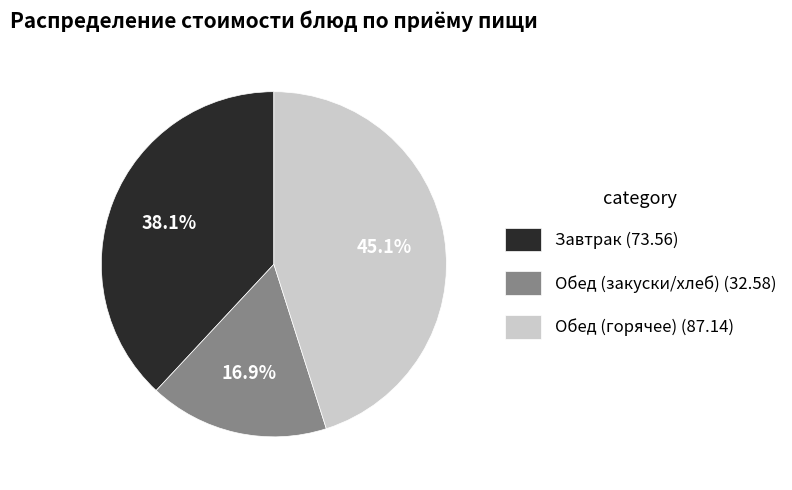

Approximately how many times larger is the value at Обед (закуски/хлеб) (32.58) compared to Обед (горячее) (87.14)?

0.4